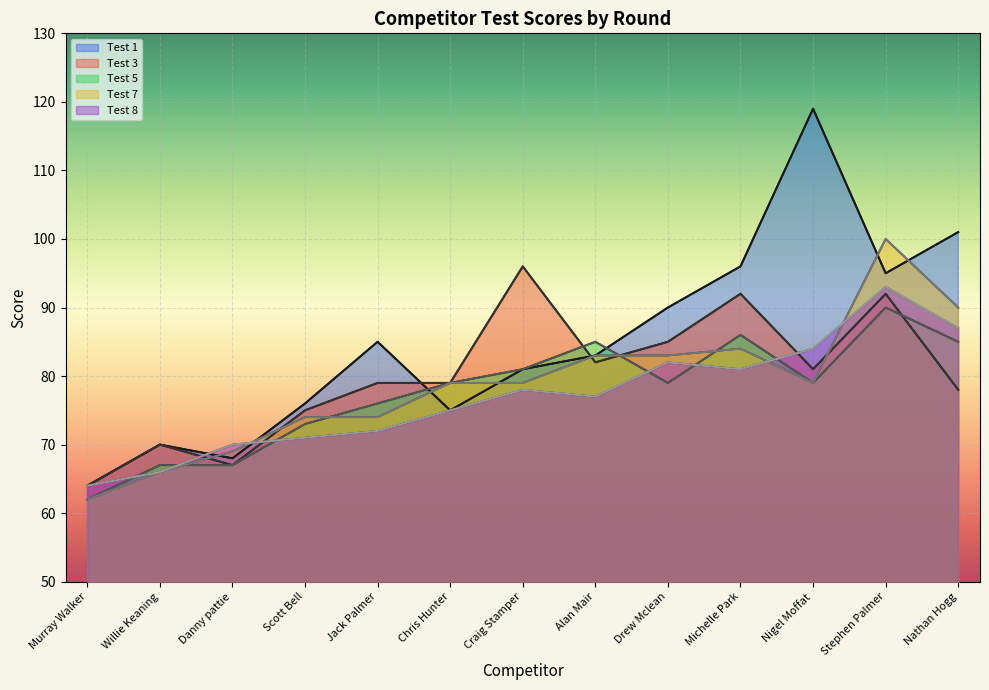

Which series ends up on top after the final intersection of Test 1 and Test 3?

Test 1